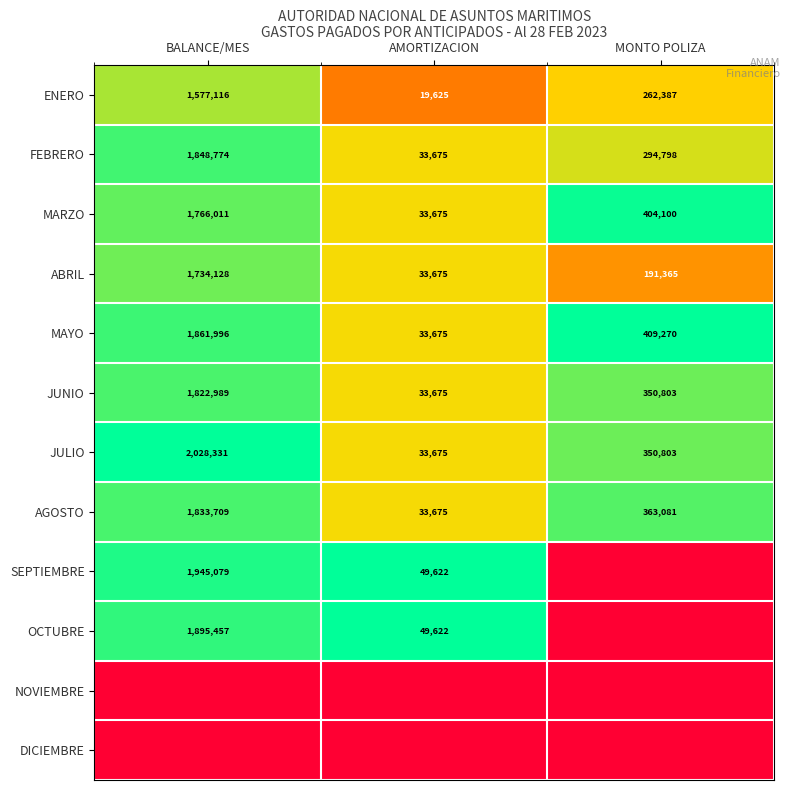

Where is JULIO nearest to the value 1031003?

MONTO POLIZA